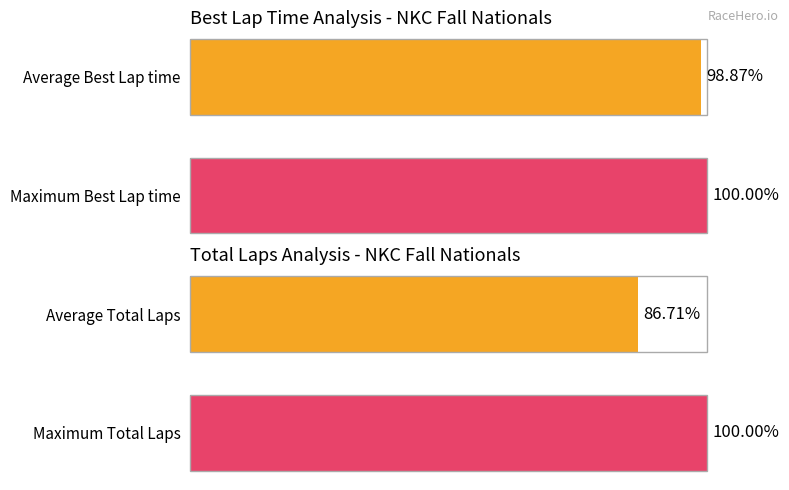

Is it true that Best Lap equals 0.6 at Aiden Urbans?

False